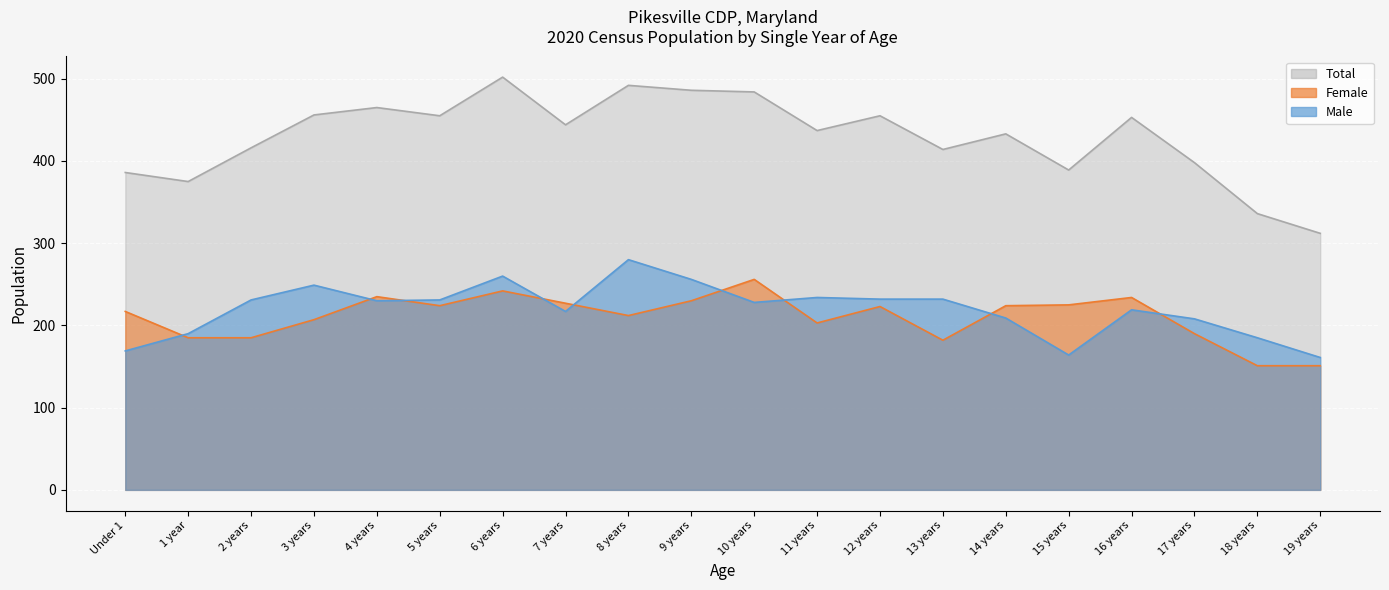

Rank the series at Under 1 from highest to lowest value.

Total, Female, Male